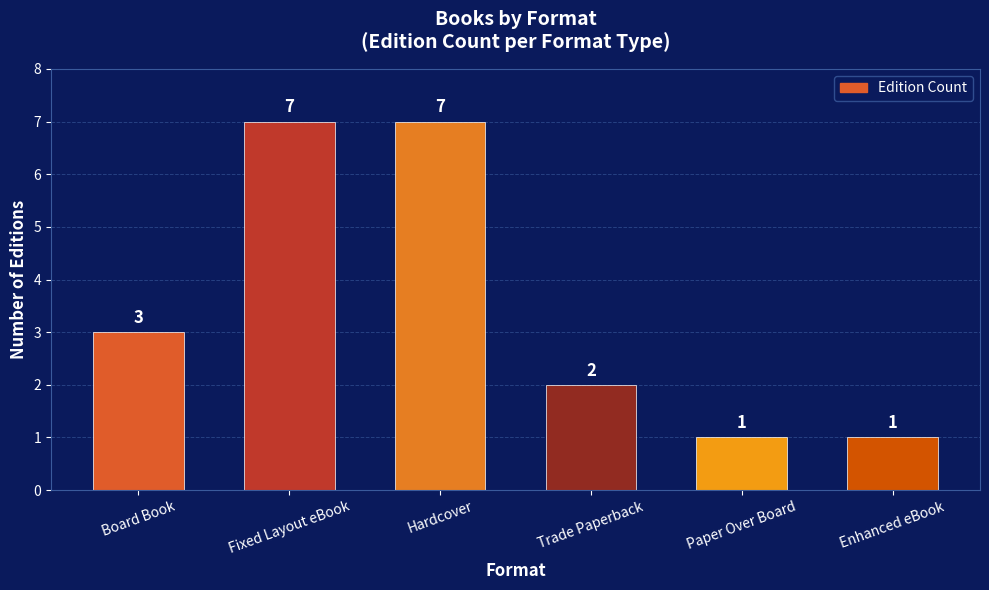

What is the maximum value shown in the chart?

7